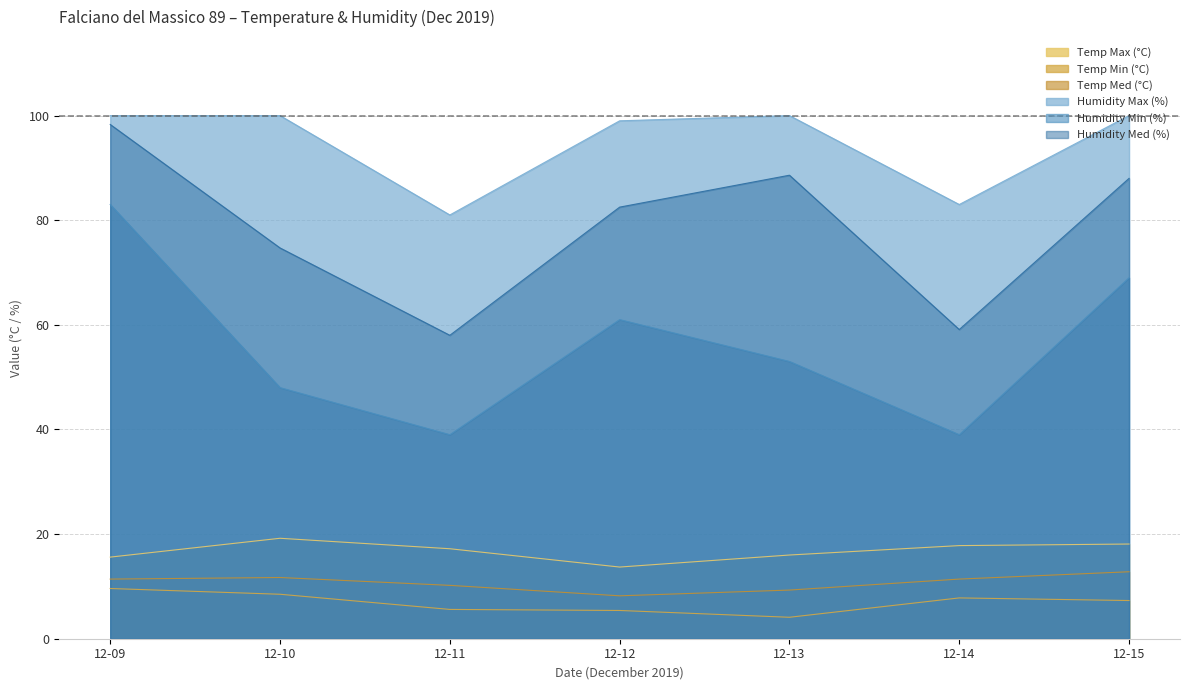

Between 12-09 and 12-11, which series saw the biggest shift?

Humidity Min (%)